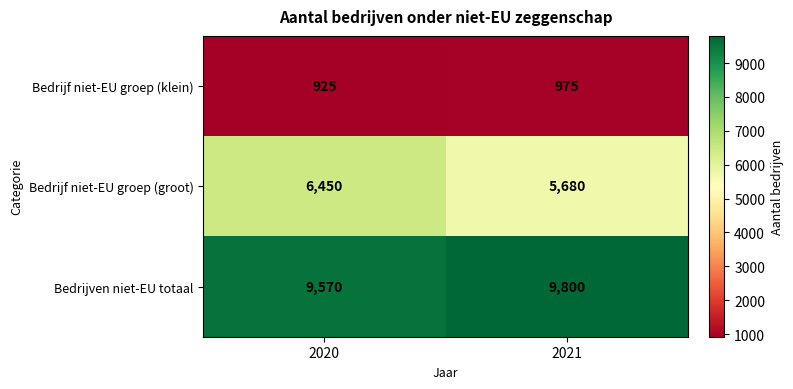

Which category has the lowest value across all series?

2020